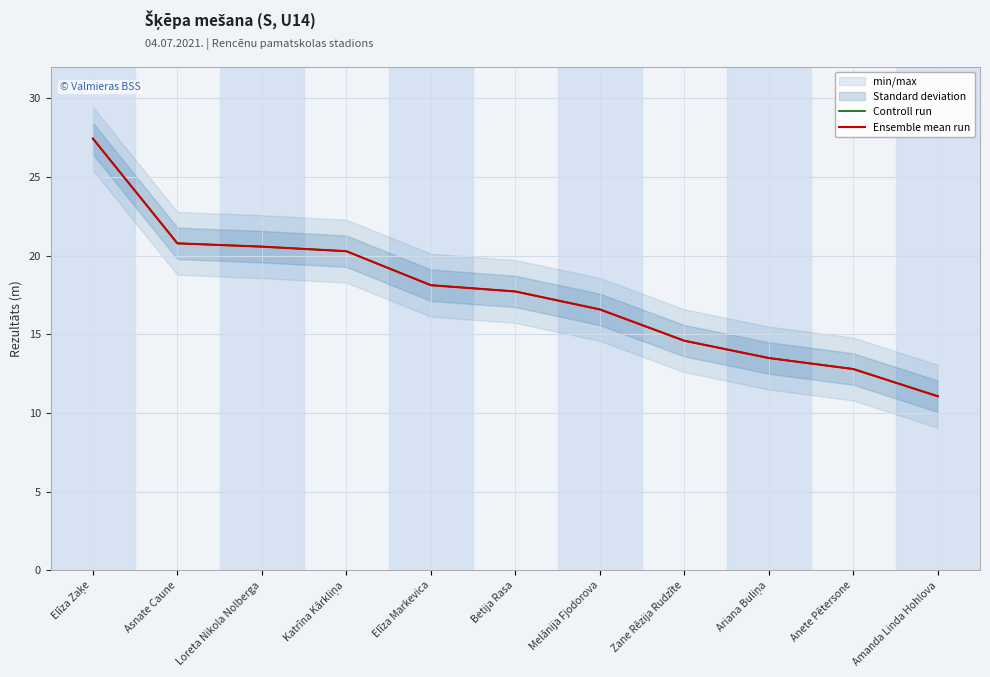

What is the difference between the maximum and second lowest values in the Controll run series?

14.6